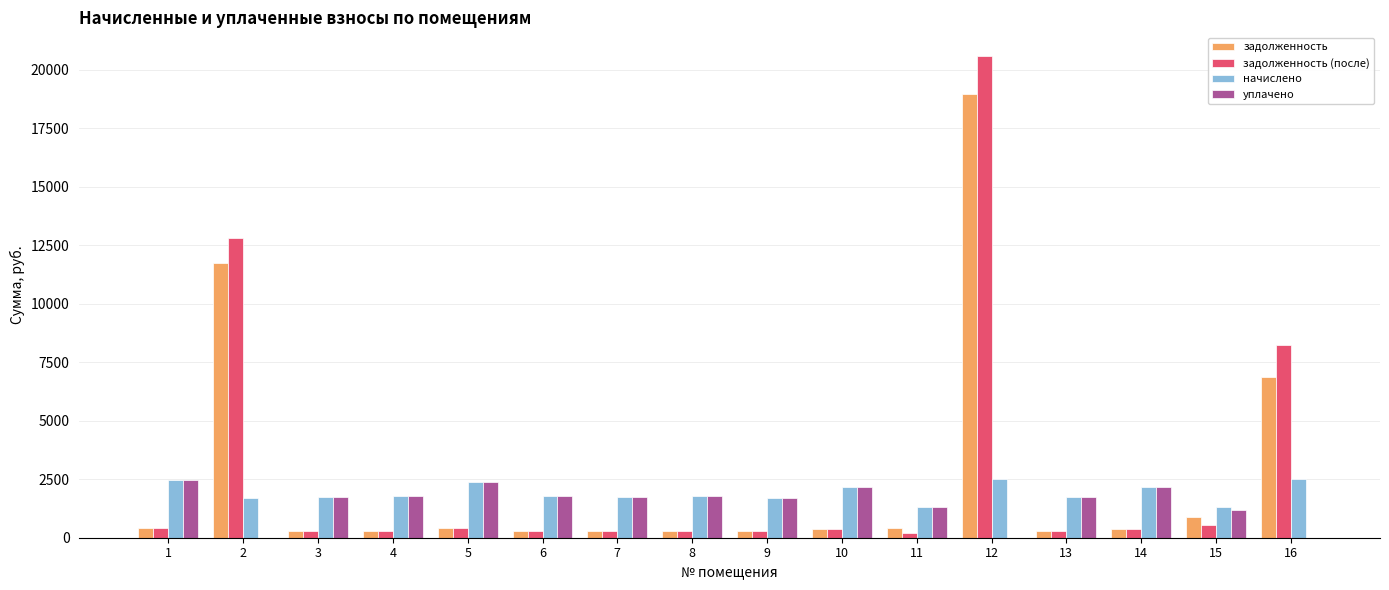

How many data points does each series have?

16